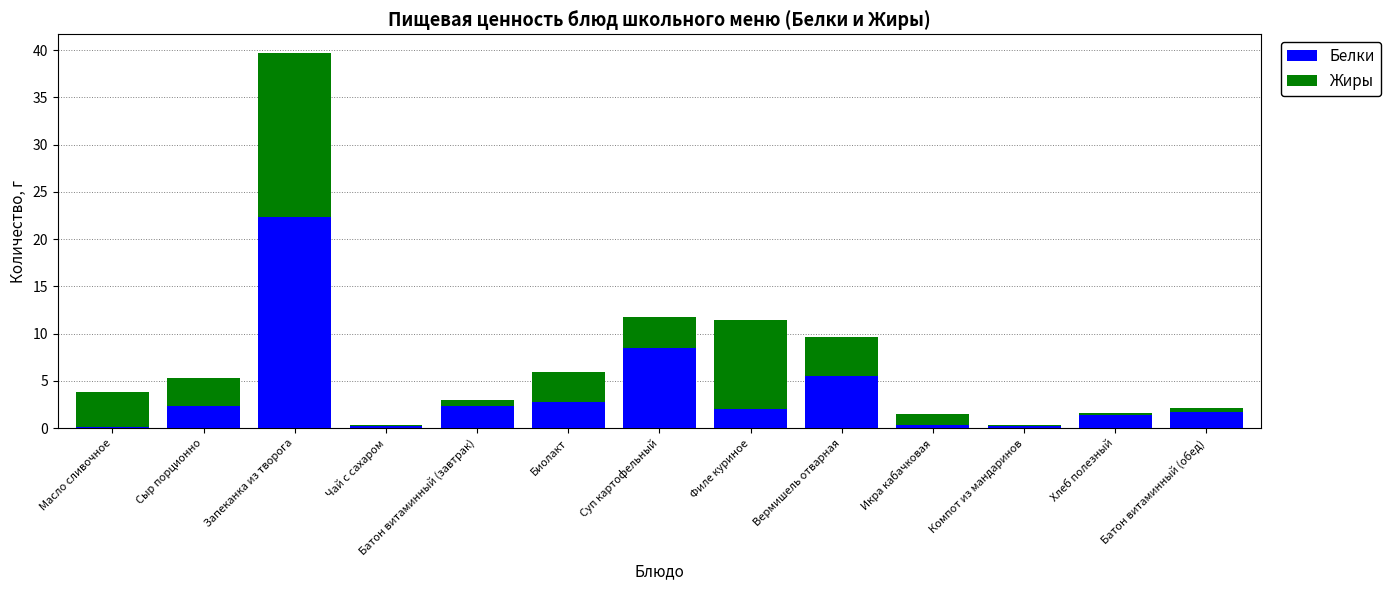

At which category is the sum across all series the highest?

Запеканка из творога